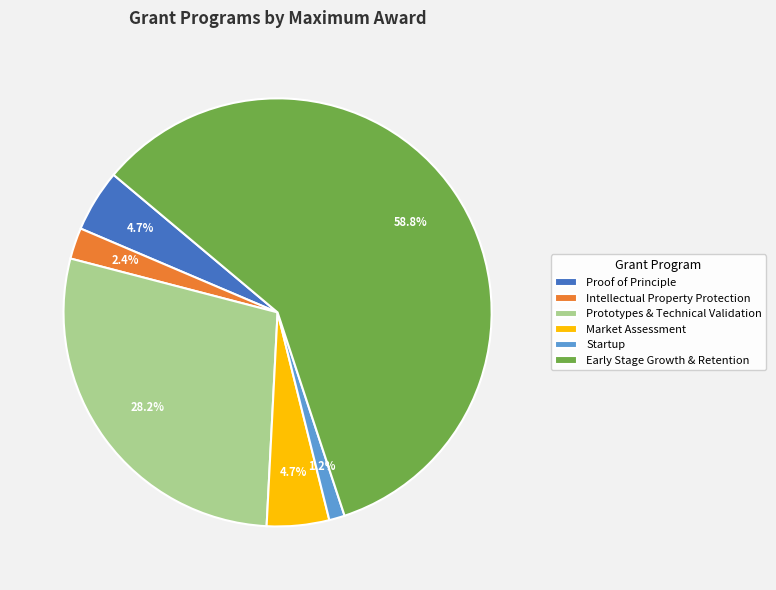

True or false: Market Assessment accounts for 5% of the total.

True